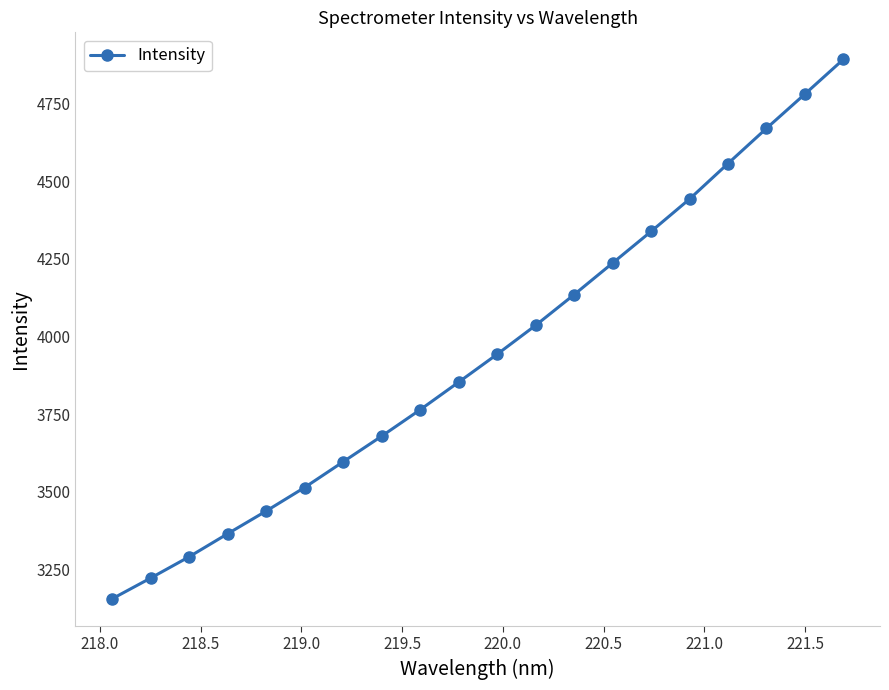

How many data points are above 3942?

10